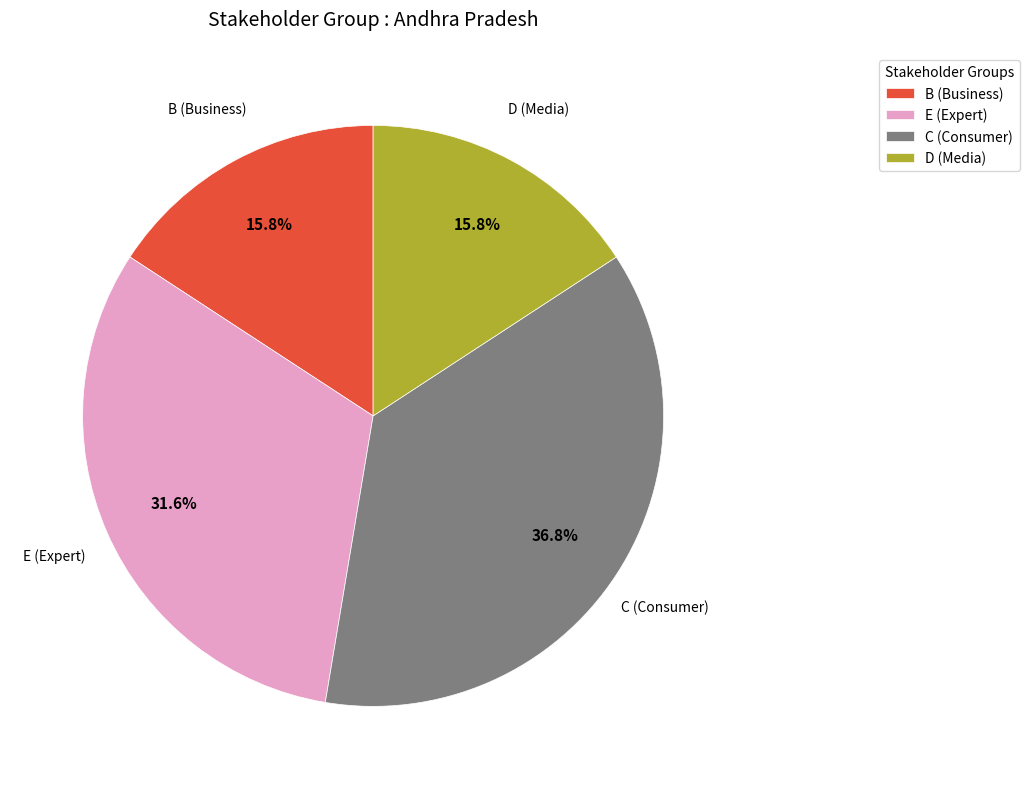

What portion of the pie excludes D (Media)?

84.2%